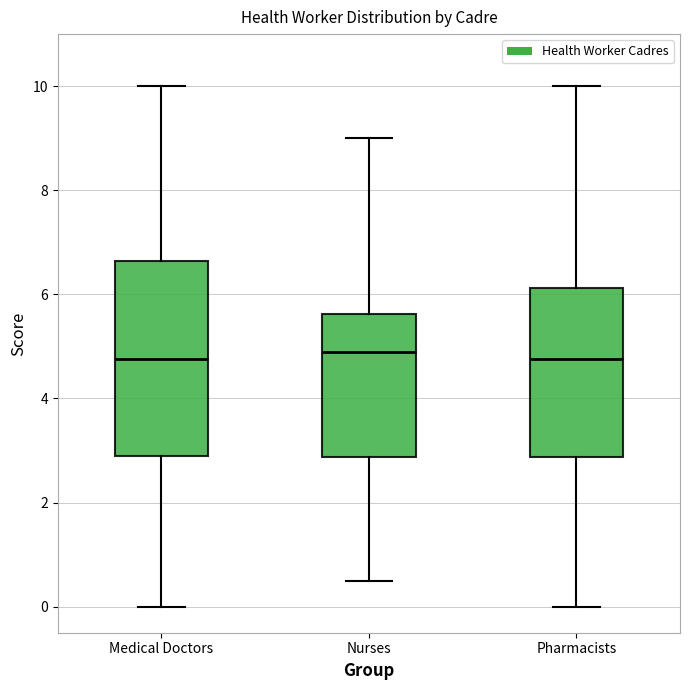

Reading left to right, transcribe this box plot: for each box, give where its median line is, the range the box spans, and where its two whiskers end, as read against the y-axis. The values are not printed on the chart, so give them approximately, as read against the axis.

Medical Doctors: median 4.8, box 3.0 to 6.6, whiskers 0.0 to 10.0
Nurses: median 5.0, box 2.8 to 5.6, whiskers 0.6 to 9.0
Pharmacists: median 4.8, box 2.8 to 6.2, whiskers 0.0 to 10.0